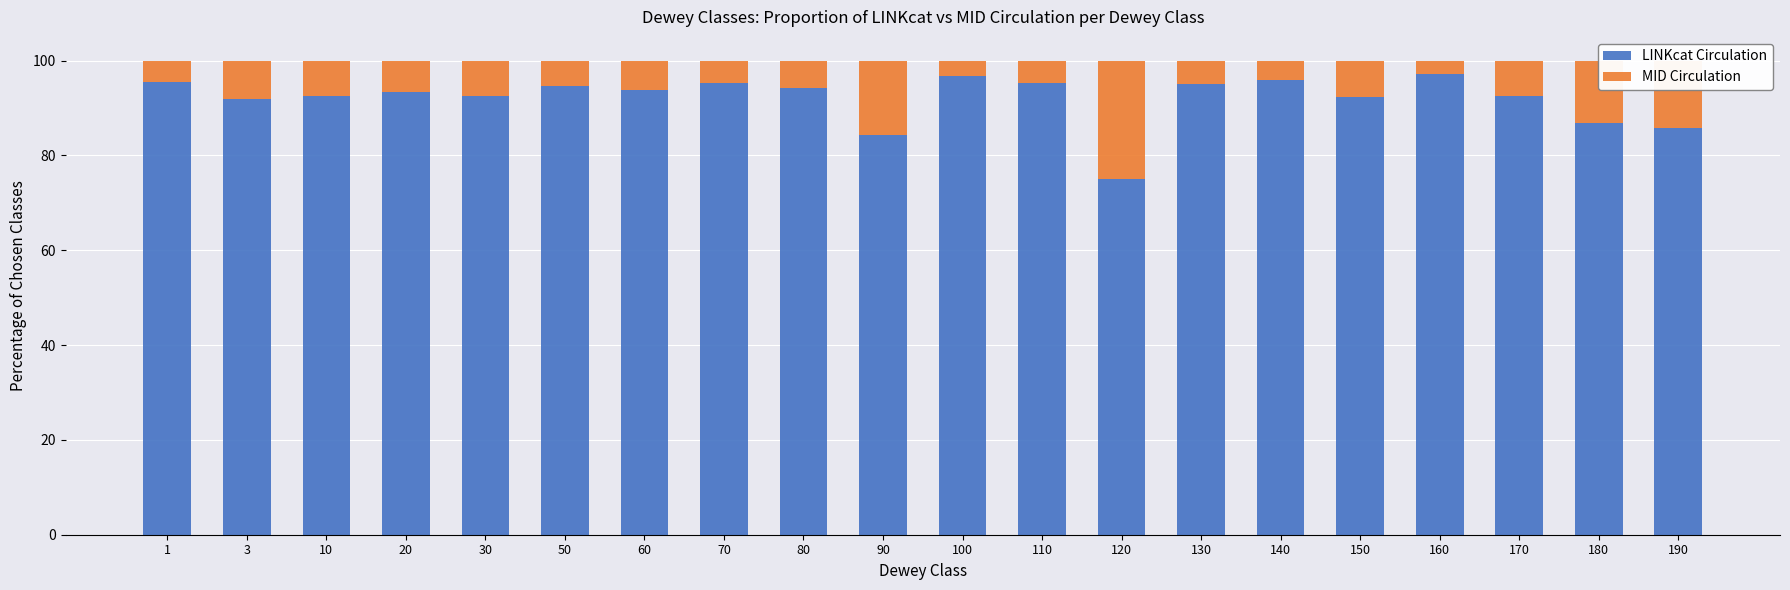

What is the maximum value for LINKcat Circulation?

97.2